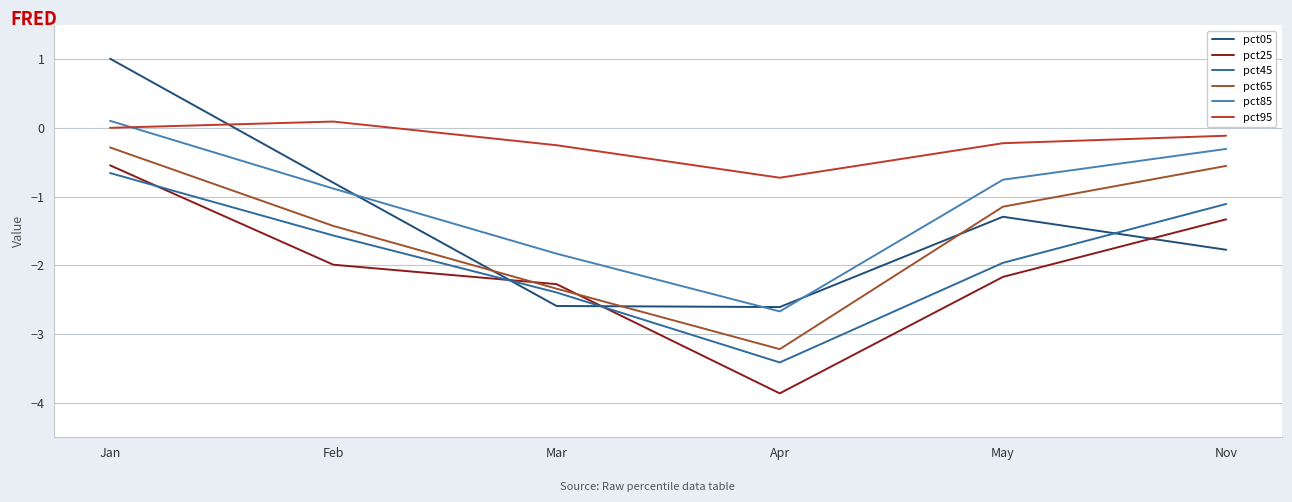

Reading right to left, transcribe all the data shown in this chart.

pct05: Nov=-1.8	May=-1.3	Apr=-2.6	Mar=-2.6	Feb=-0.8	Jan=1.0
pct25: Nov=-1.3	May=-2.2	Apr=-3.9	Mar=-2.3	Feb=-2.0	Jan=-0.5
pct45: Nov=-1.1	May=-2.0	Apr=-3.4	Mar=-2.4	Feb=-1.6	Jan=-0.7
pct65: Nov=-0.6	May=-1.1	Apr=-3.2	Mar=-2.3	Feb=-1.4	Jan=-0.3
pct85: Nov=-0.3	May=-0.8	Apr=-2.7	Mar=-1.8	Feb=-0.9	Jan=0.1
pct95: Nov=-0.1	May=-0.2	Apr=-0.7	Mar=-0.2	Feb=0.1	Jan=0.0